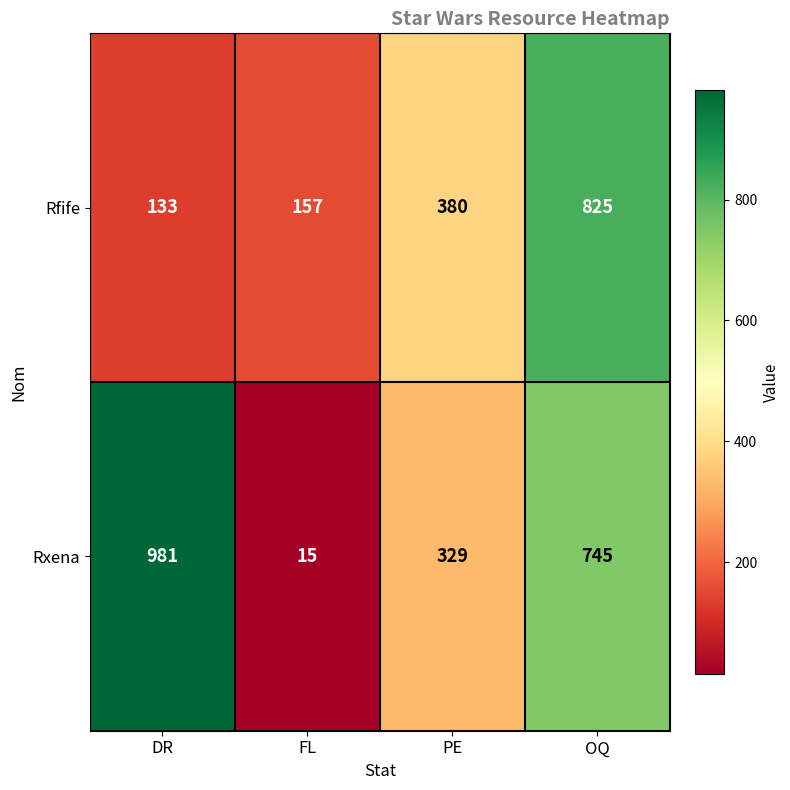

What is the total value across all series at OQ?

1570